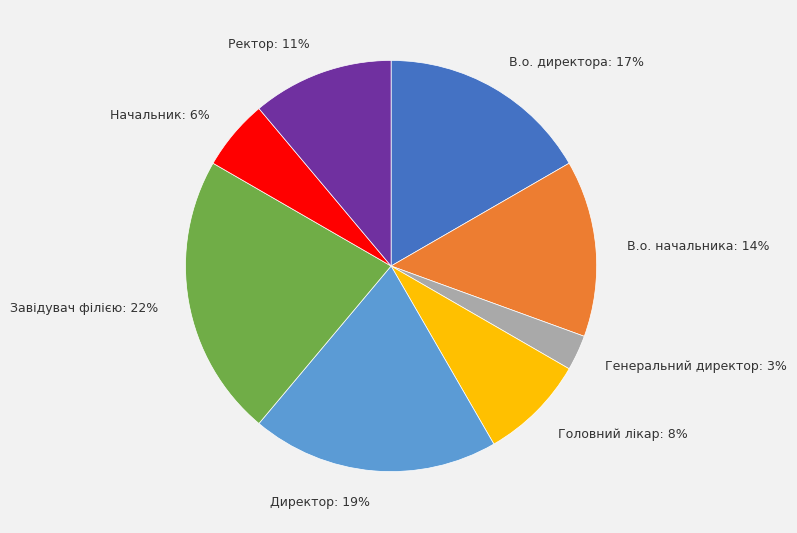

Which slice is the largest?

Завідувач філією